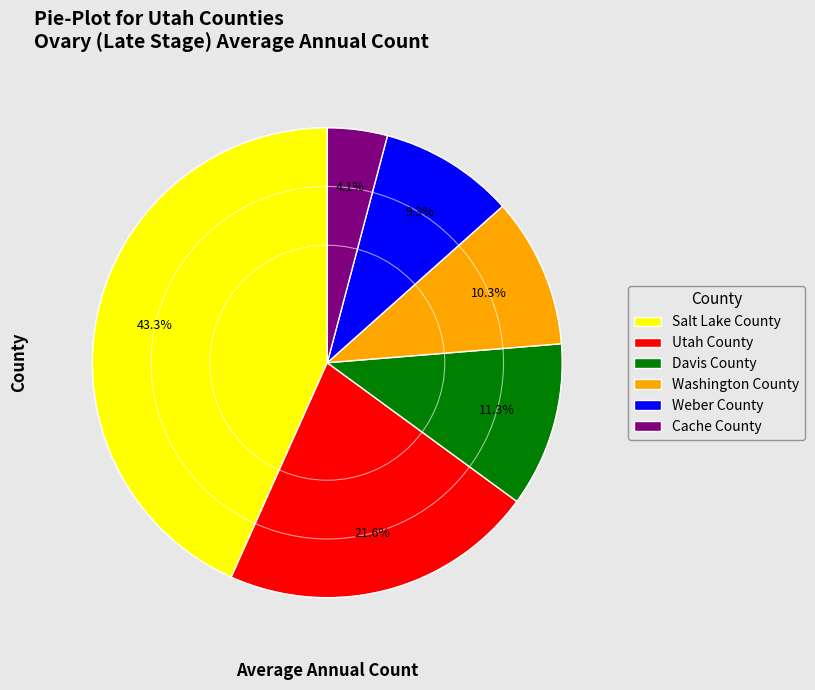

Between Salt Lake County and Washington County, which is larger?

Salt Lake County